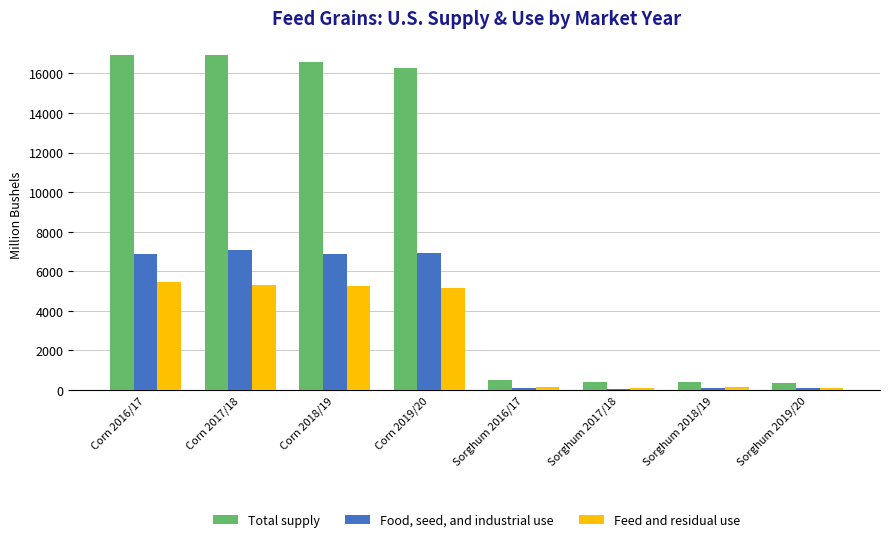

The Total supply series shows 9025.1 at Corn 2017/18. True or false?

False